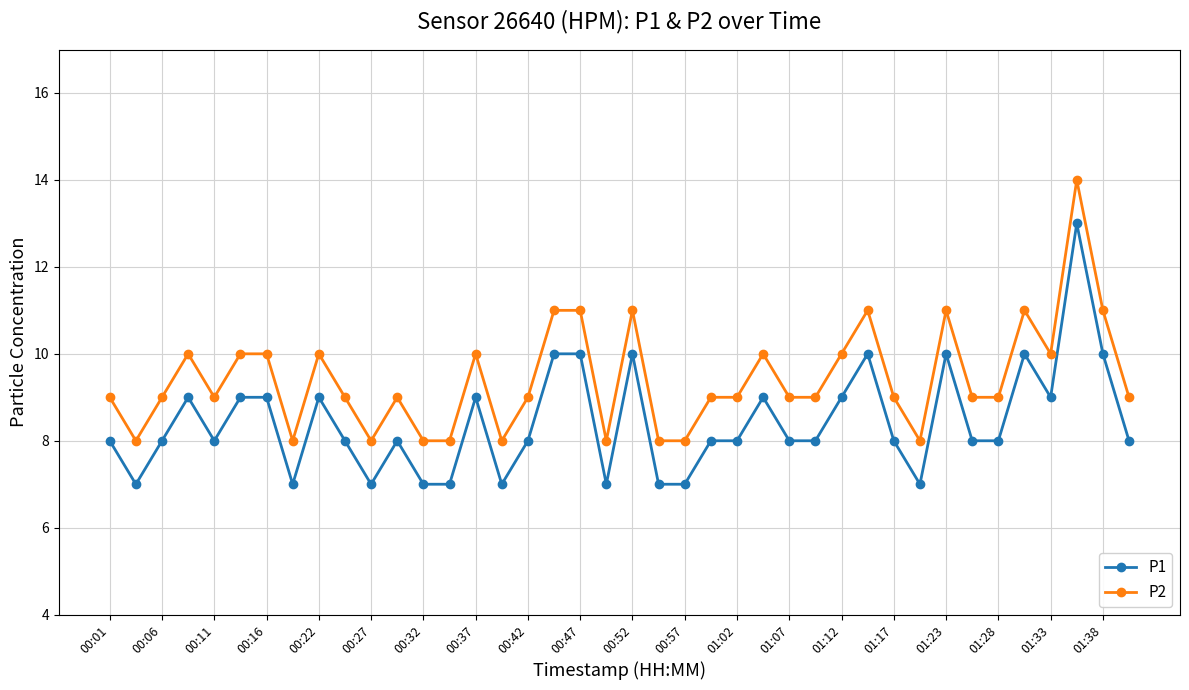

What is the maximum value for P2?

14